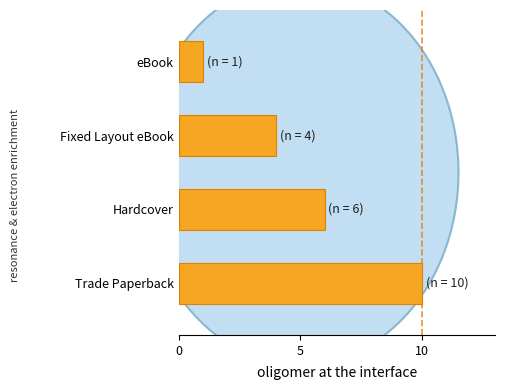

Reading top to bottom, what are all the values shown in this chart?

1	4	6	10